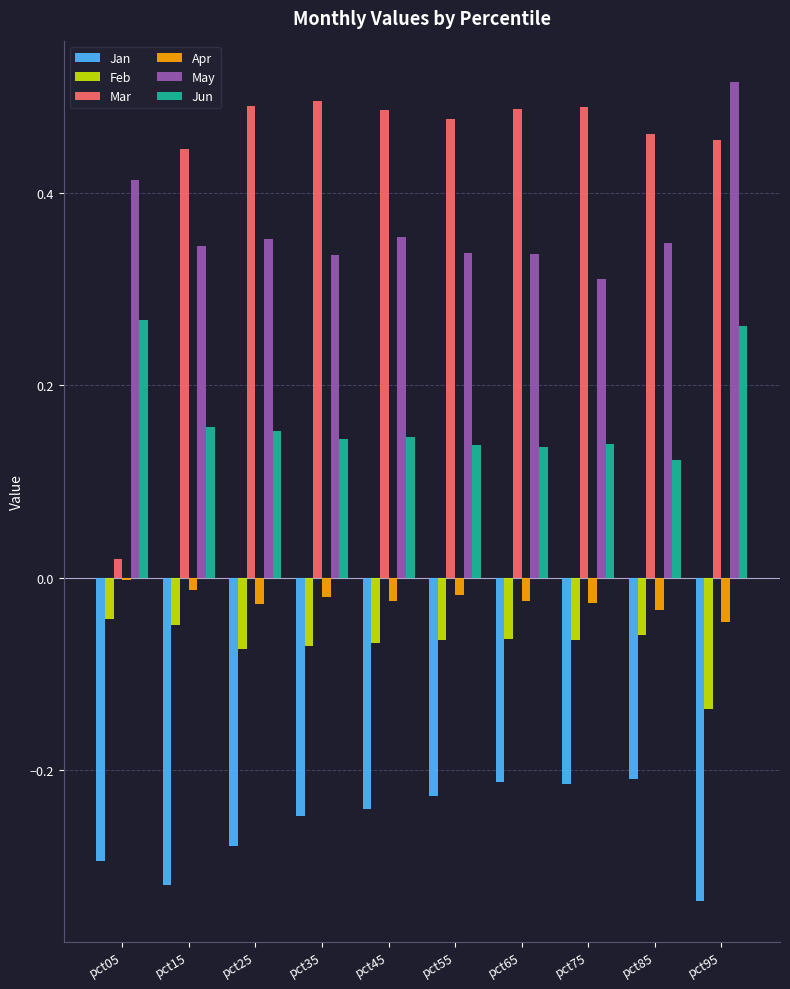

What is the sum of all Jun values?

1.7